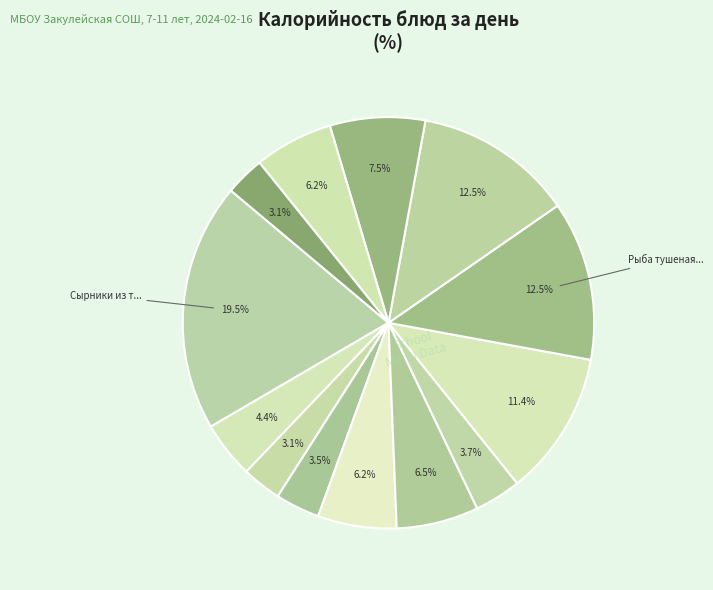

How many segments does this pie chart have?

13